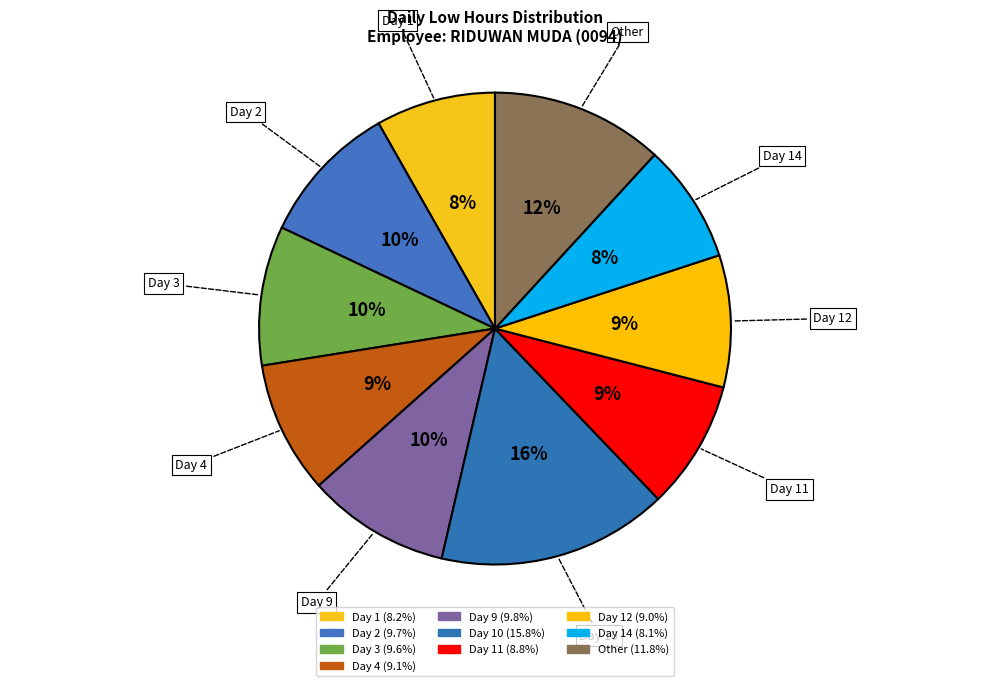

How many segments does this pie chart have?

10